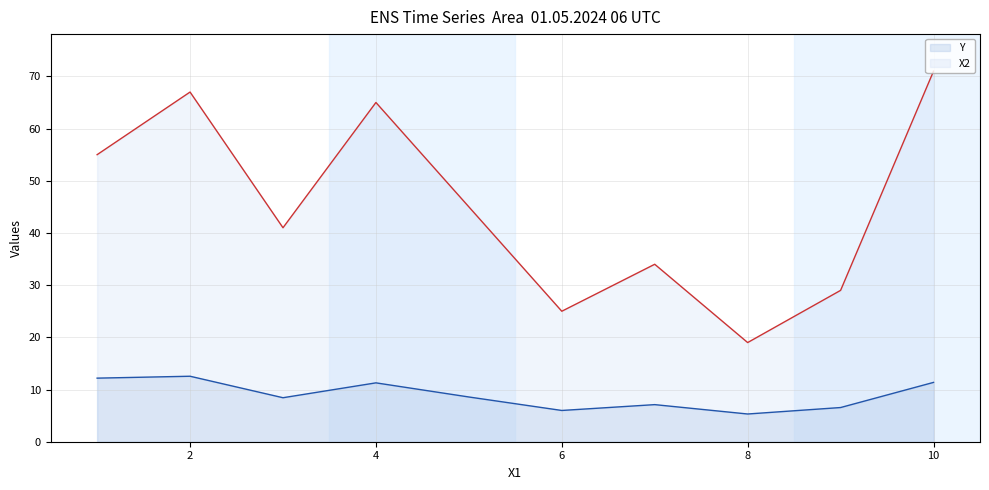

What is the sum of all Y values?

89.3